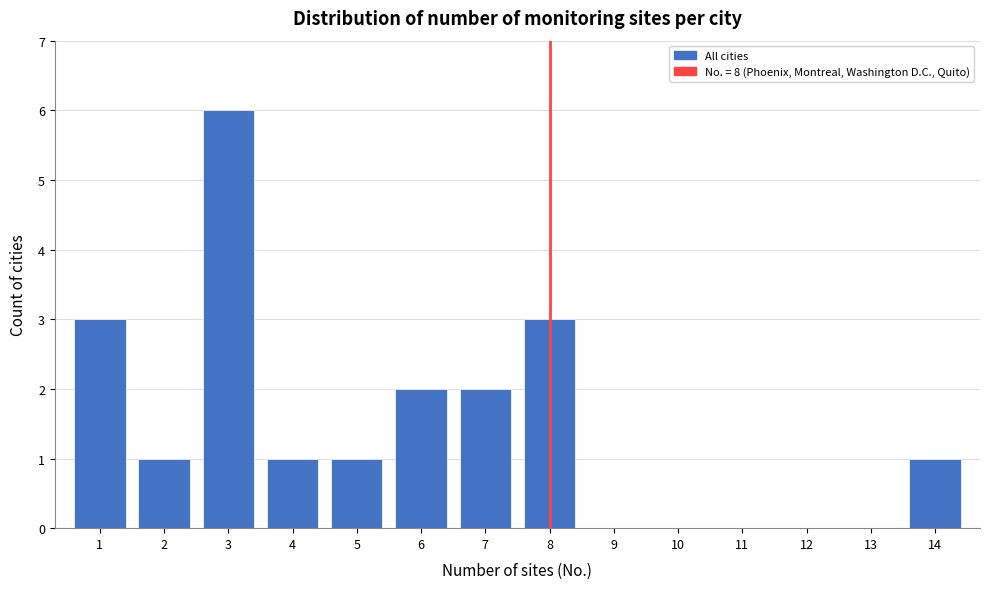

Reading left to right, transcribe all the data shown in this chart.

1=3	2=1	3=6	4=1	5=1	6=2	7=2	8=3	9=0	10=0	11=0	12=0	13=0	14=1